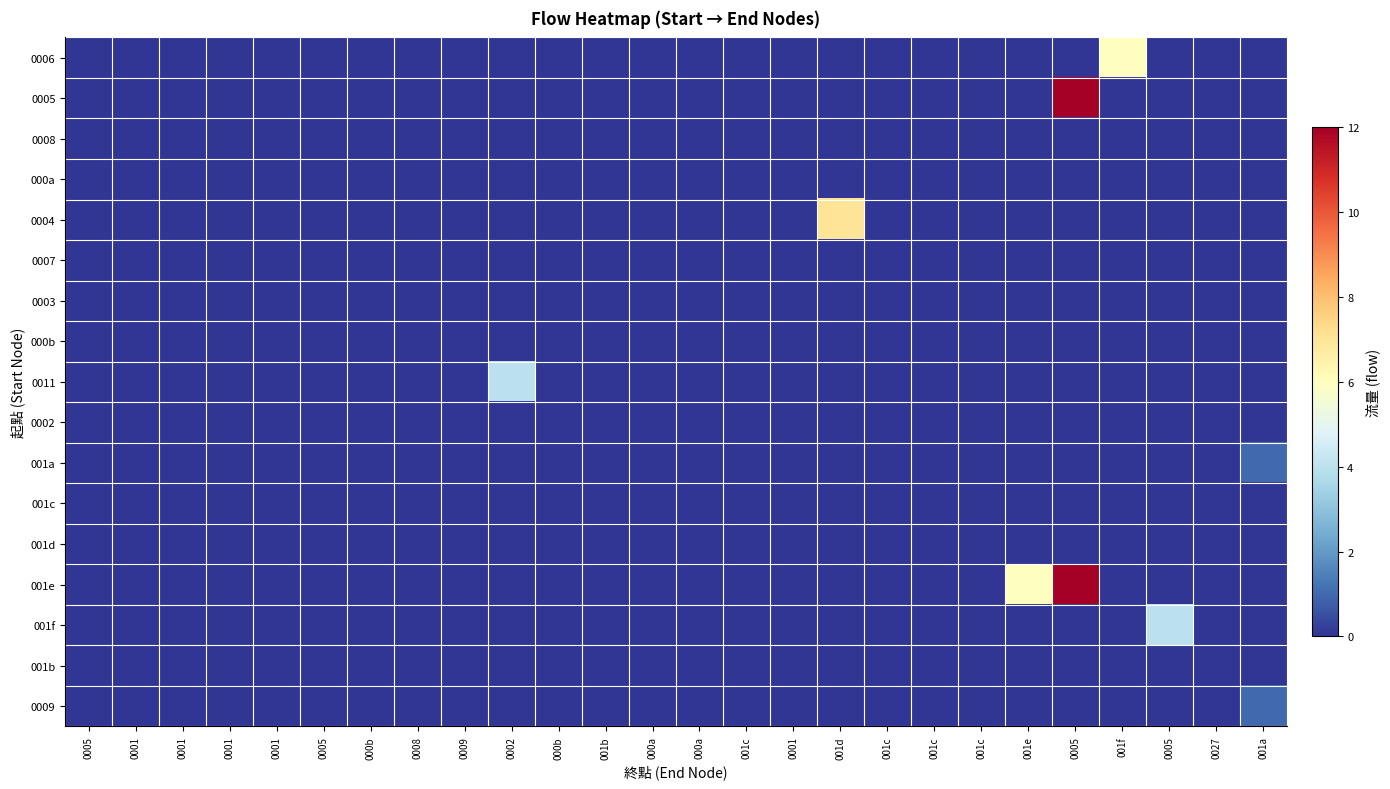

How many data points does each series have?

26